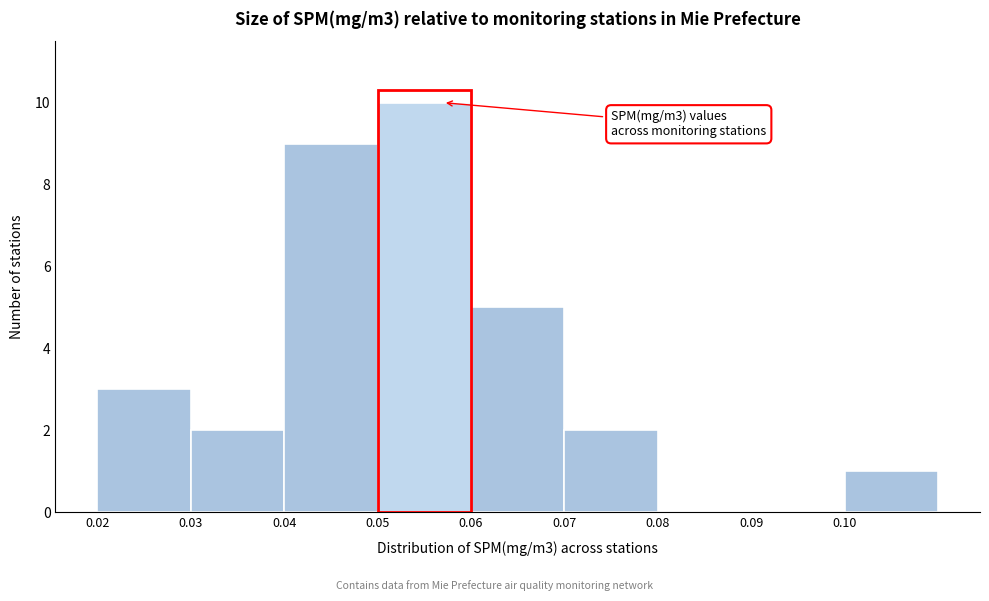

Which range on the x-axis has the tallest bar?

0.05 to 0.06